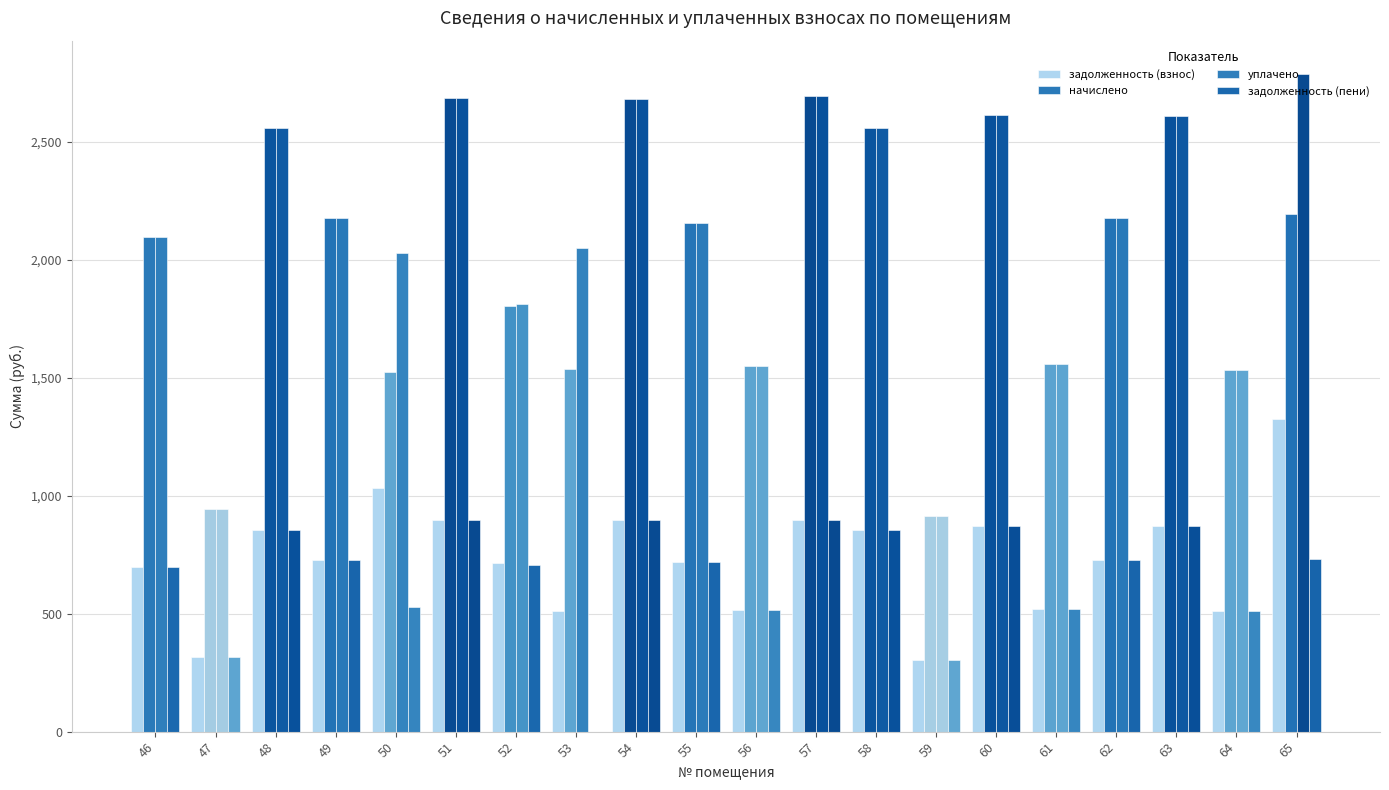

What is the value of the начислено bar at the 12th from the left?

2695.2